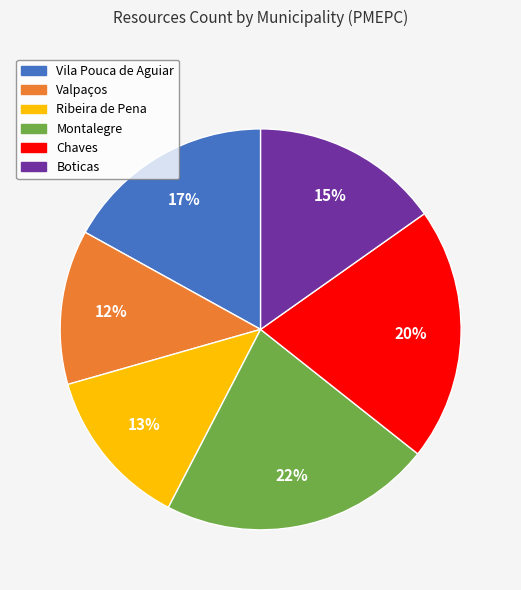

To the nearest percent, what portion does Montalegre represent?

22%